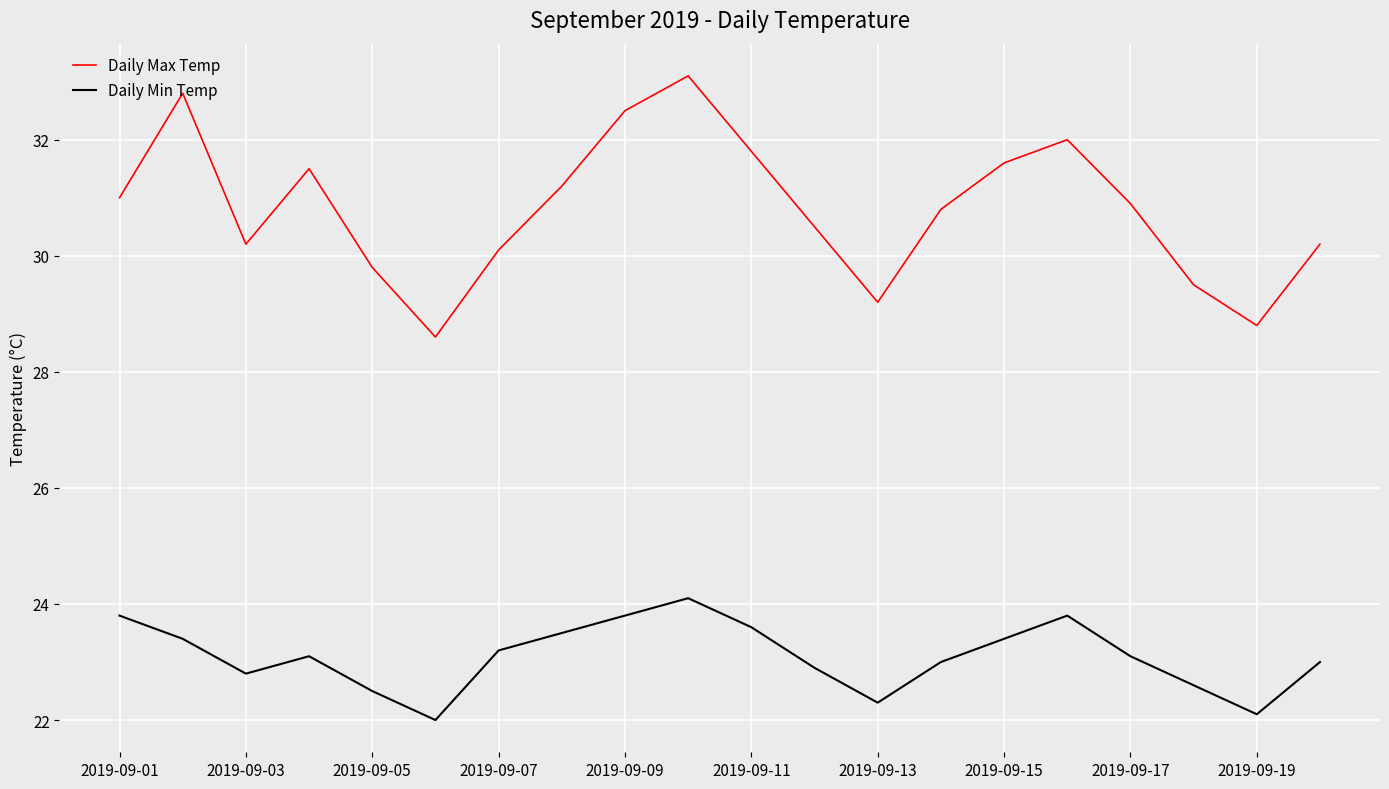

Which series has the largest range (max minus min)?

Daily Max Temp